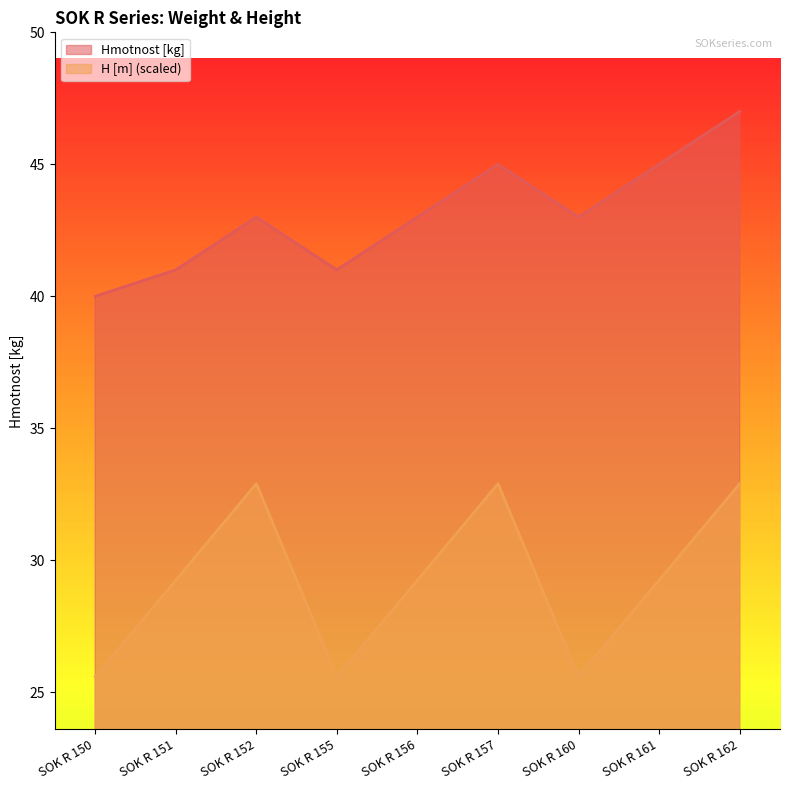

What is the value of the Hmotnost [kg] point at the 5th from the left?

43.0